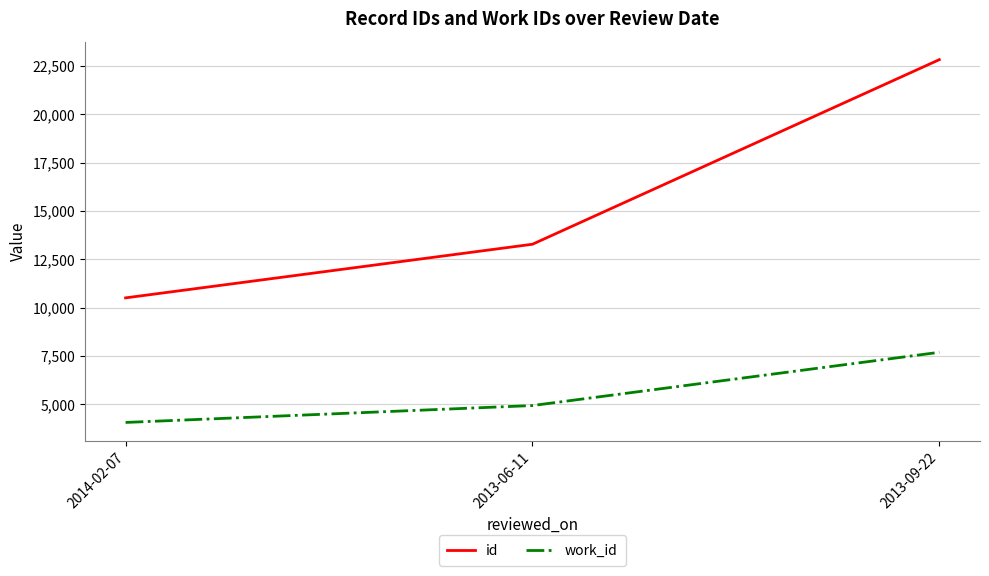

Rank the series by their average value, from lowest to highest.

work_id, id